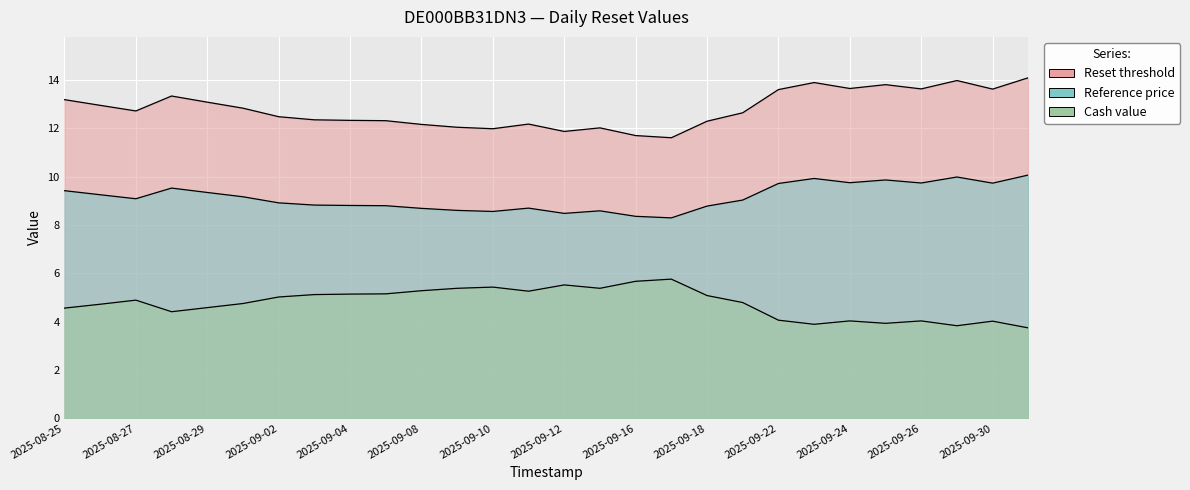

Which series has the largest range (max minus min)?

Reset threshold